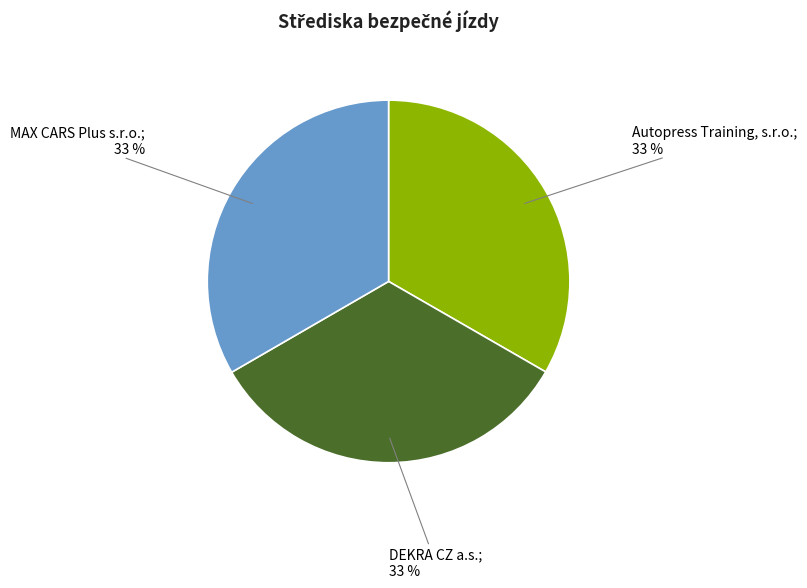

Does any single category account for the majority?

No